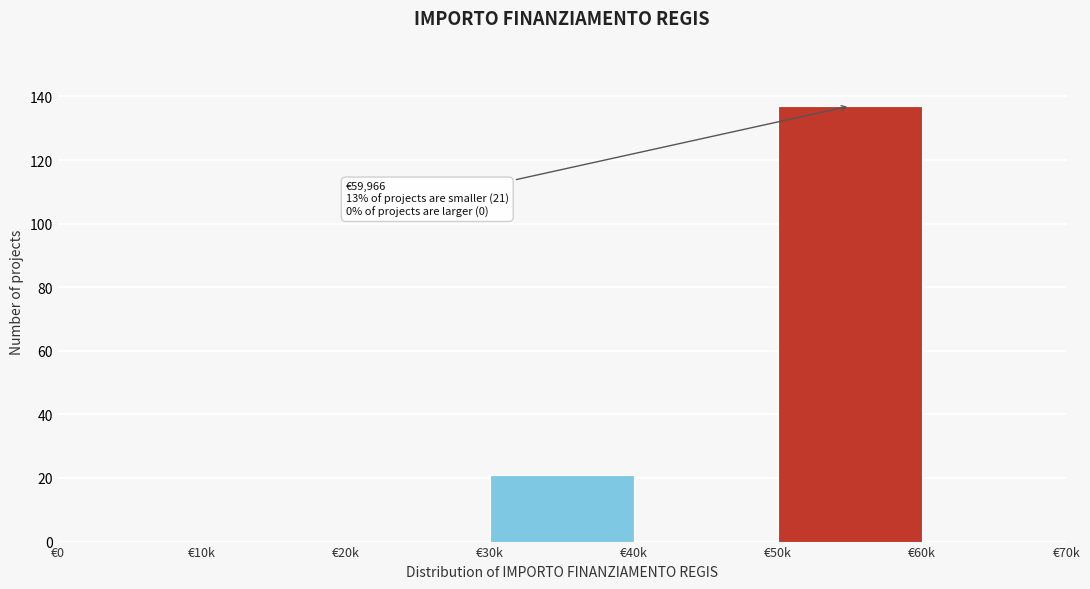

Reading left to right, list all the values displayed in this chart.

€0=0	€10k=0	€20k=0	€30k=21	€40k=0	€50k=137	€60k=0